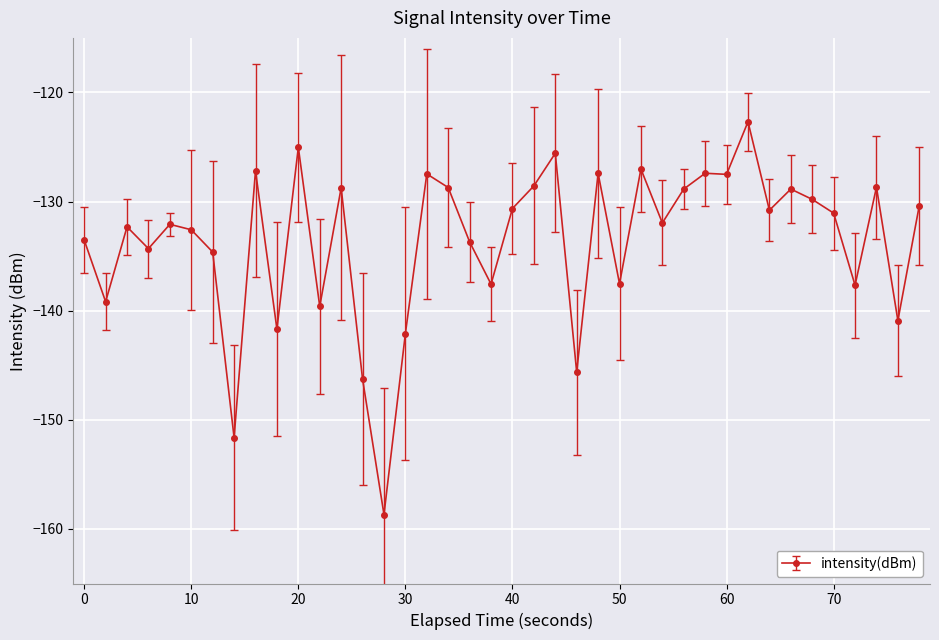

True or false: the data has more than 1 interior local peaks.

True